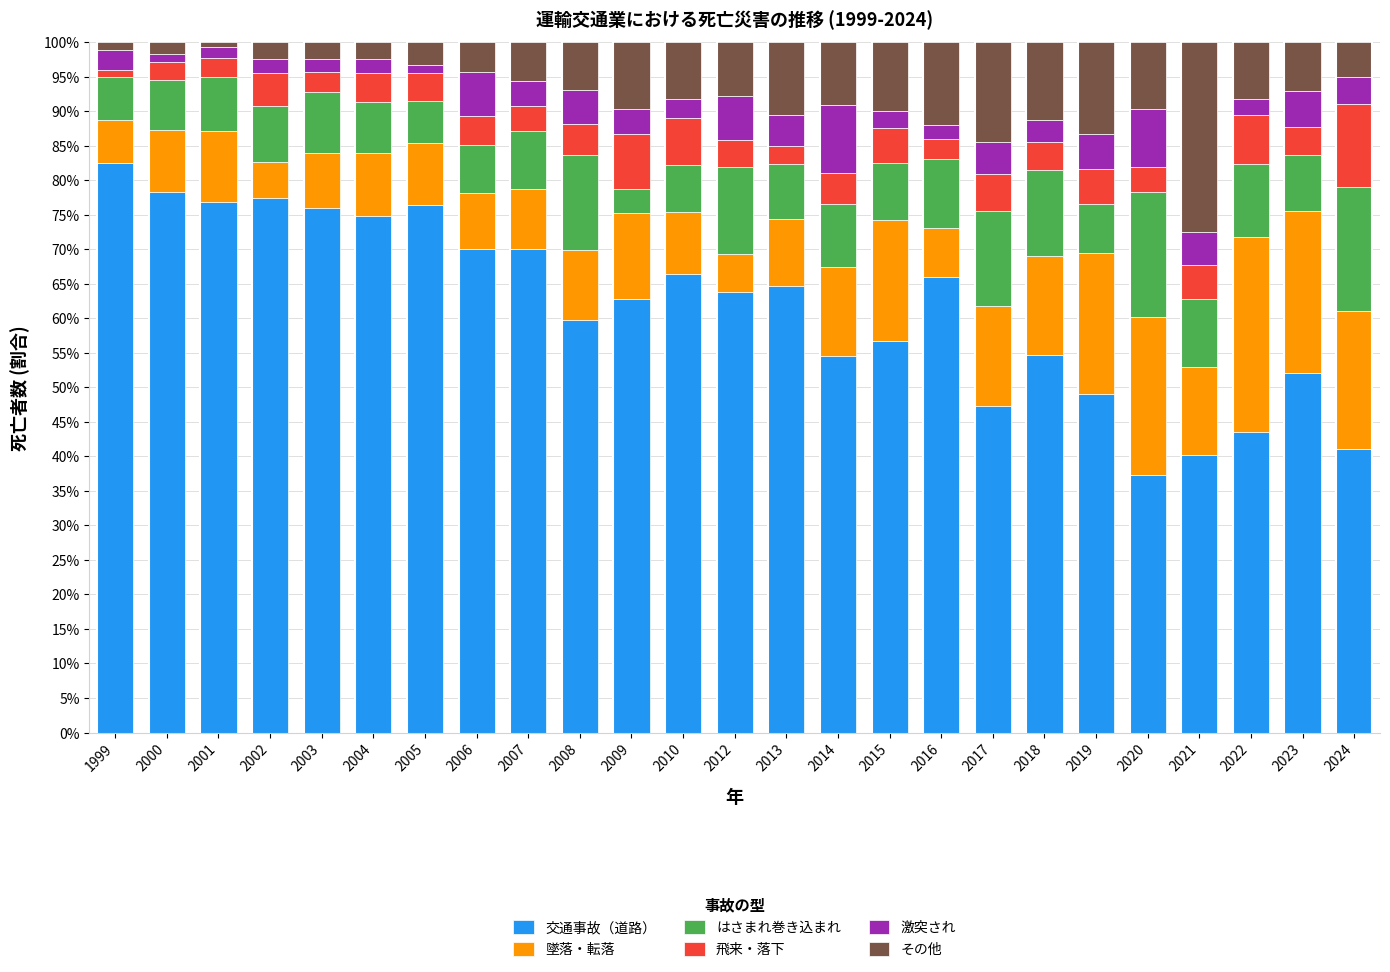

What is the total value across all series at 2021?

100.0